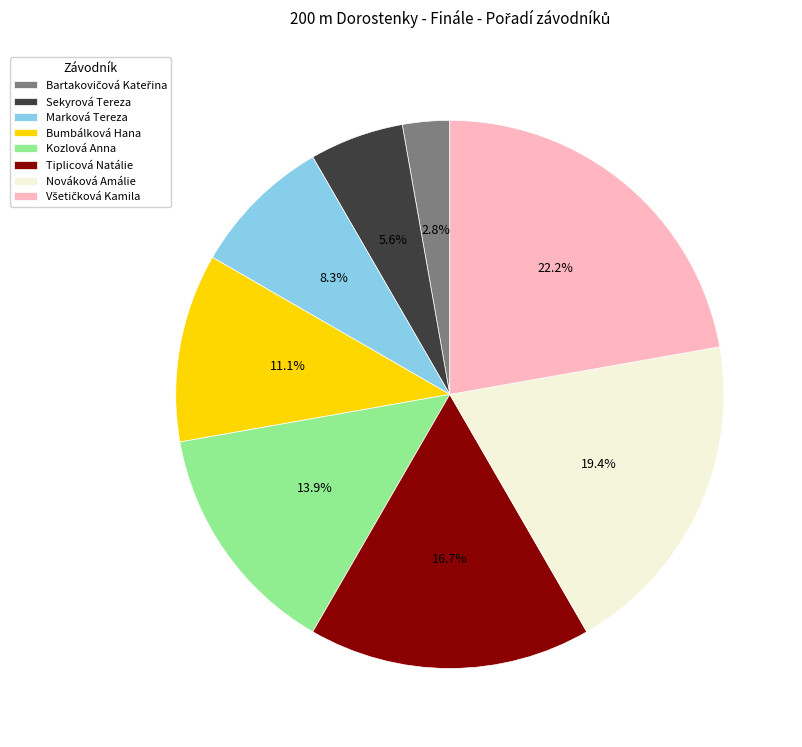

Approximately how many times larger is the value at Tiplicová Natálie compared to Nováková Amálie?

0.9